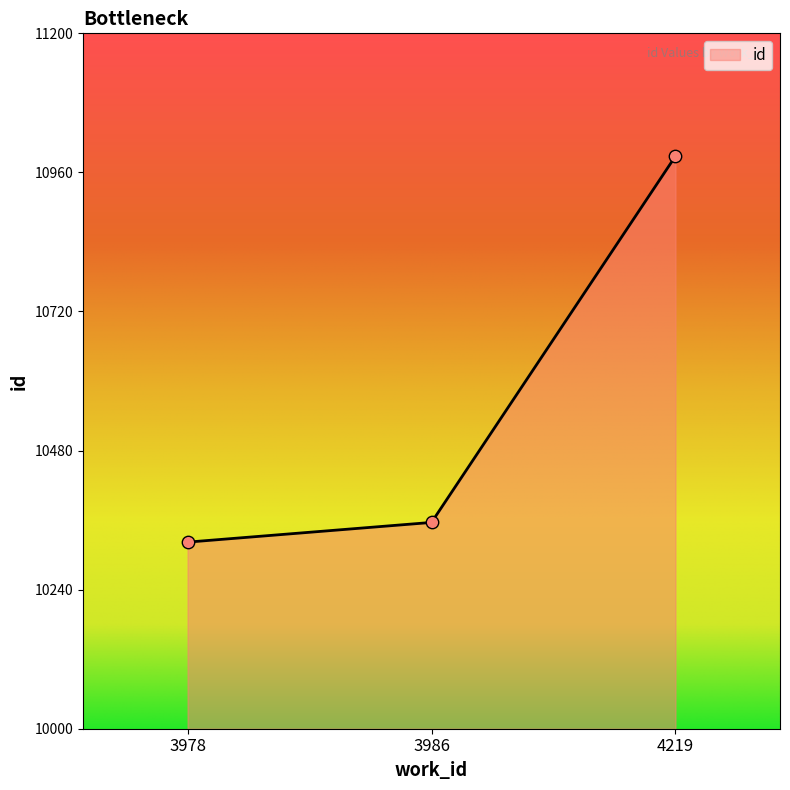

What is the change in value from 3986 to 4219?

+632